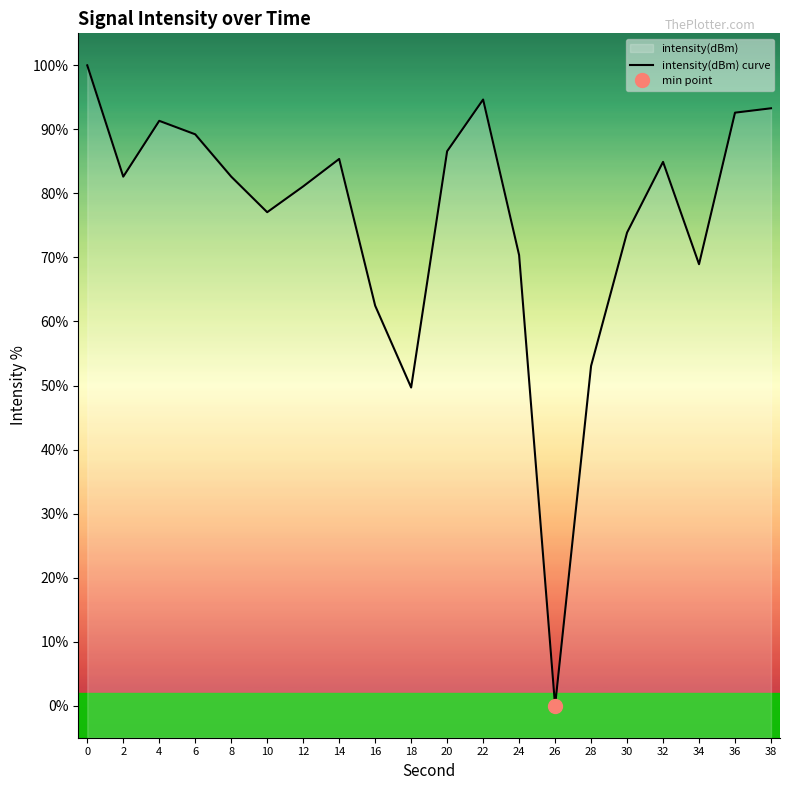

True or false: the data shows 108.4 at 24.

False